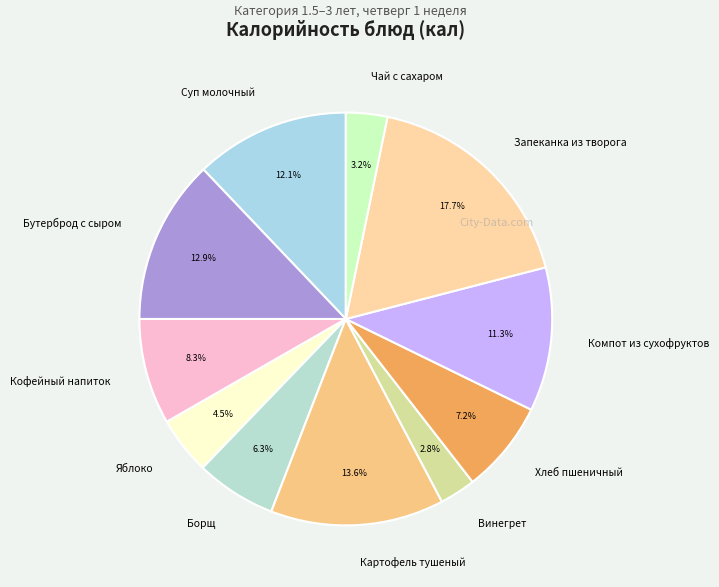

Which category has the biggest portion of the pie?

Запеканка из творога